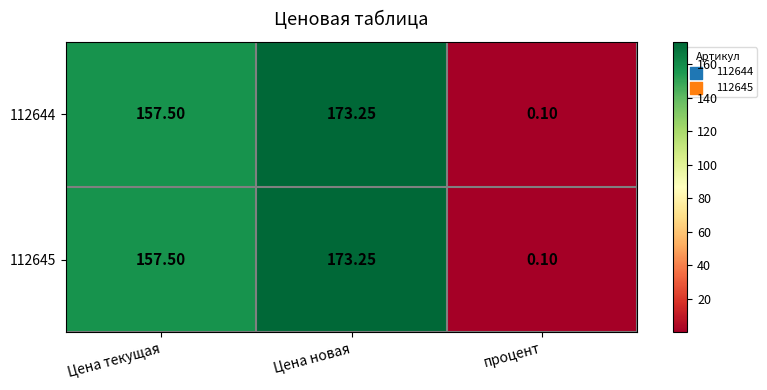

Is the value of 112644 at Цена новая greater than the value of 112645 at Цена текущая?

Yes